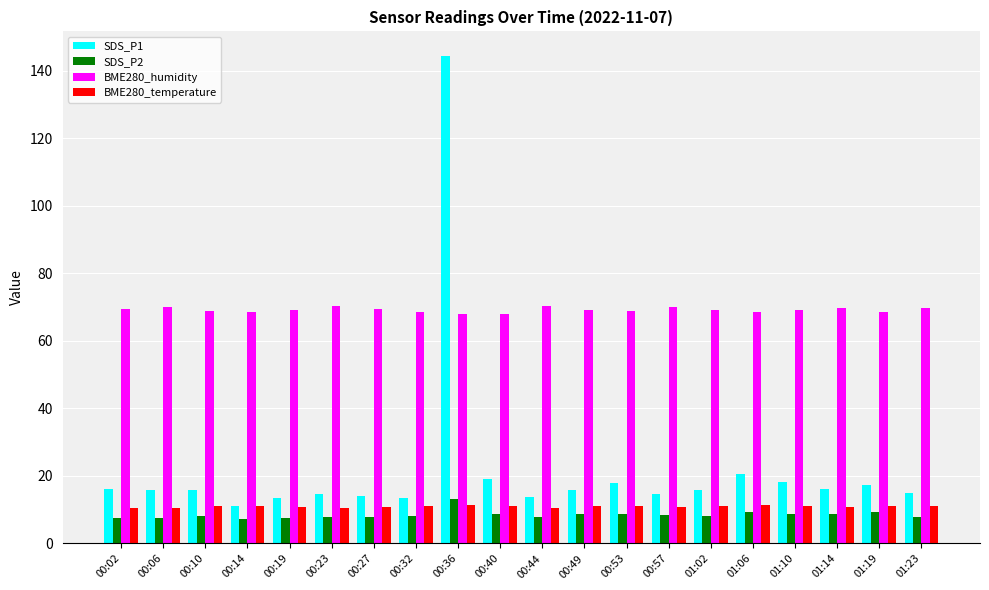

Read the BME280_temperature value at 00:44.

10.6